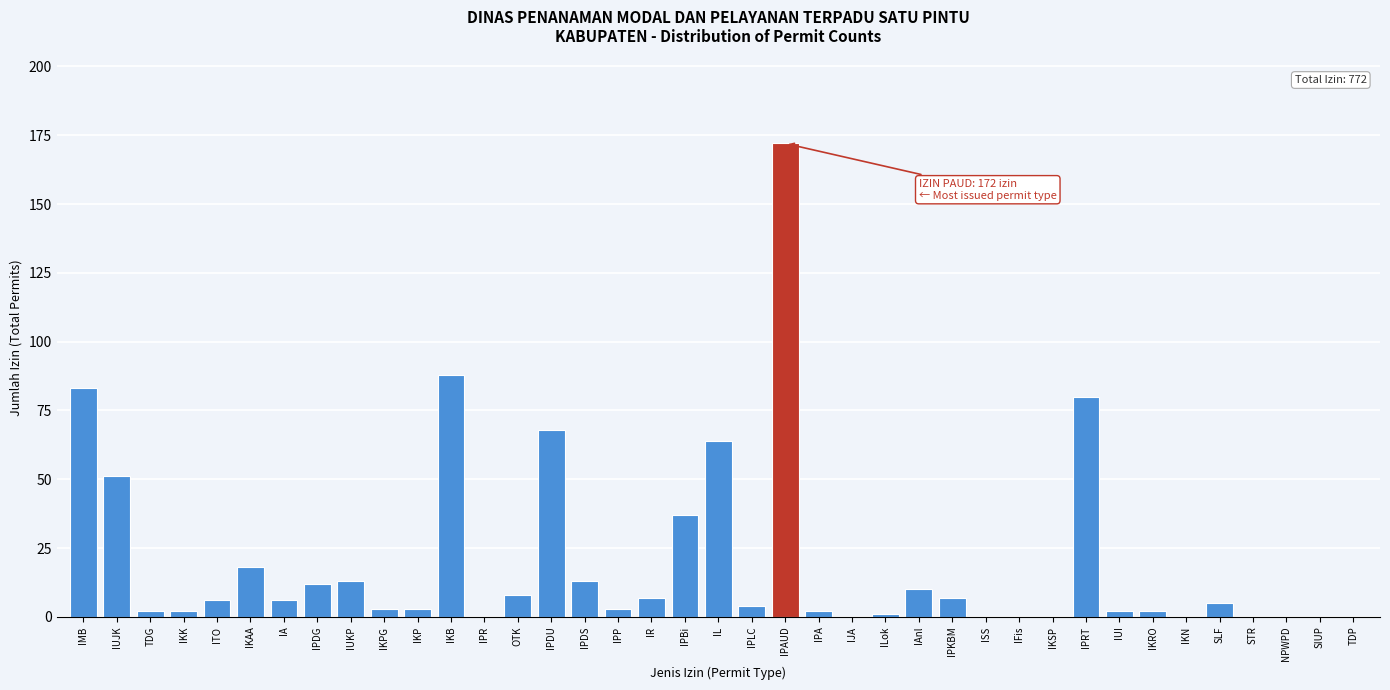

Between ISS and IL, which is larger?

IL